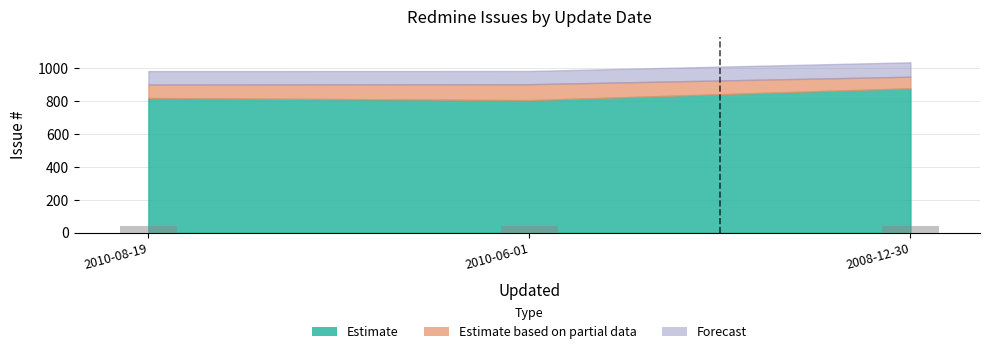

What is the maximum value shown in the chart?

43.9